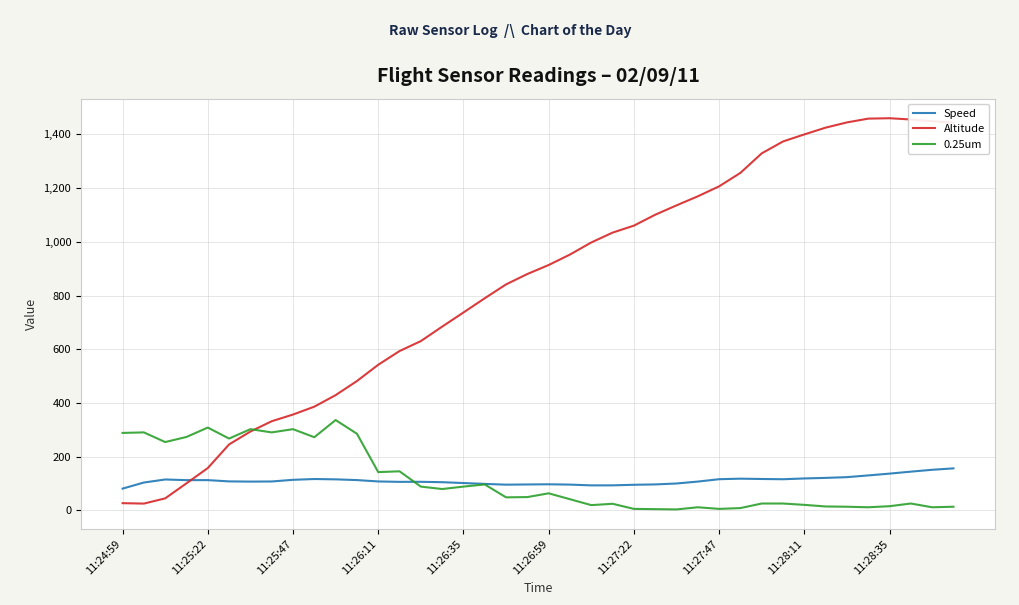

What is the average value of the 0.25um series?

113.9